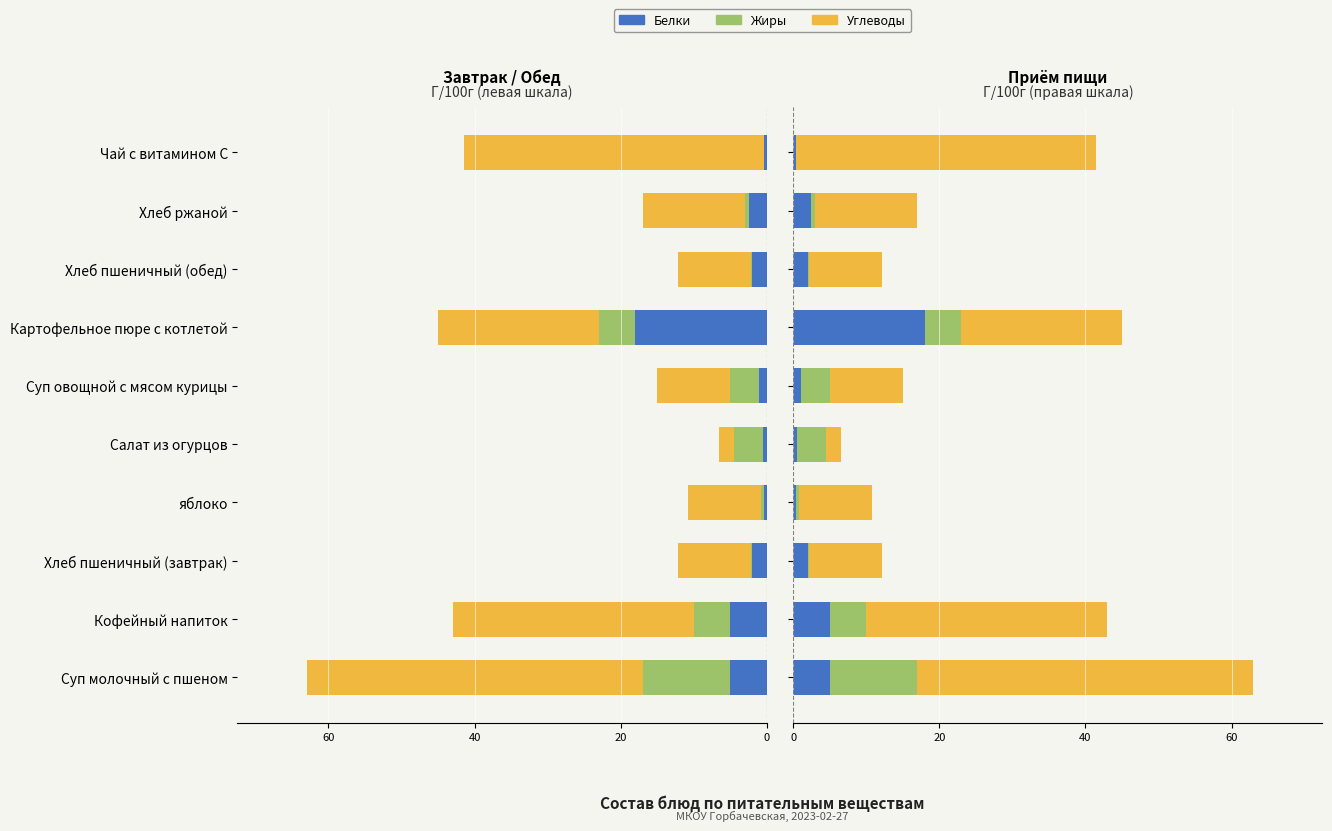

True or false: Углеводы has a value of 74.8 at Суп молочный с пшеном.

False